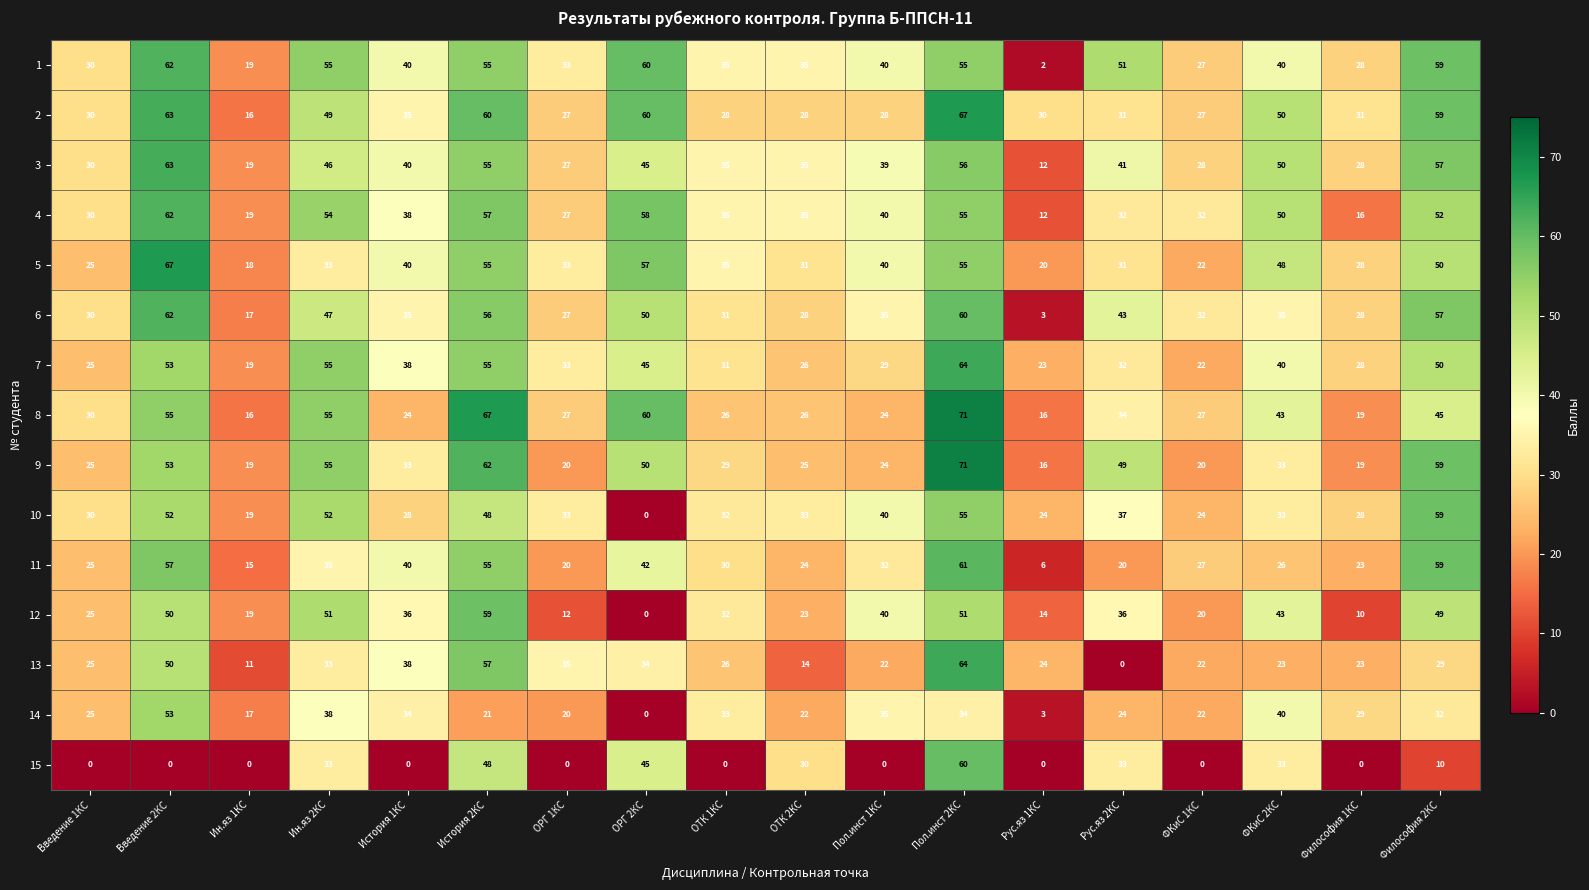

At which label does 9 first exceed 33?

Введение 2КС